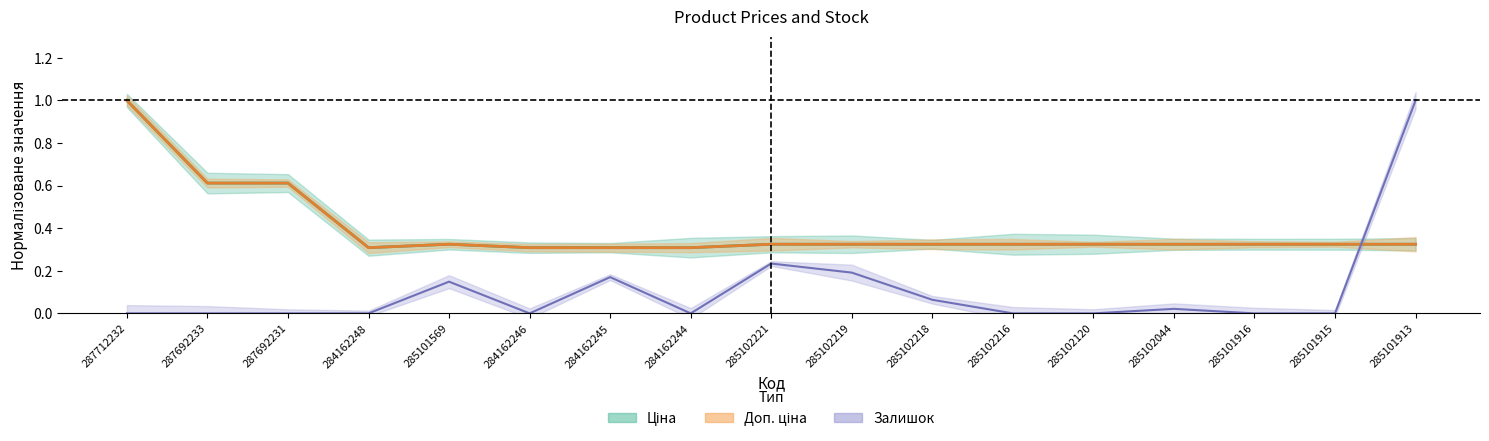

What are all the series names shown in the legend?

Ціна, Доп. ціна, Залишок